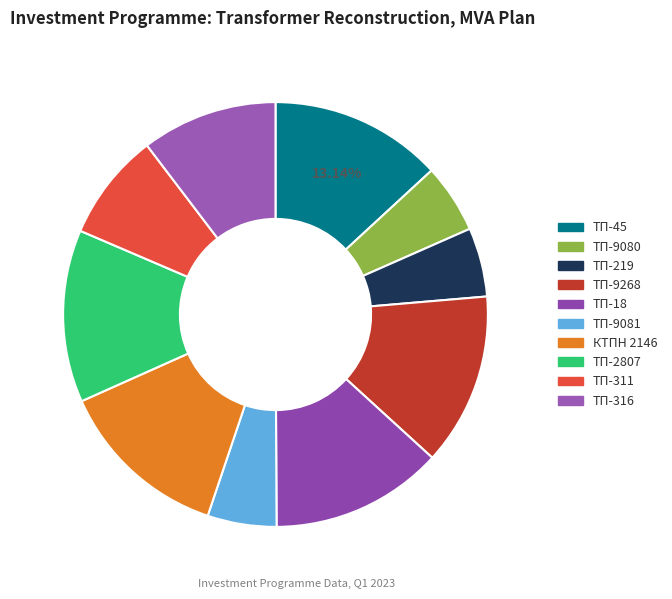

What is the largest slice in the pie chart?

ТП-45